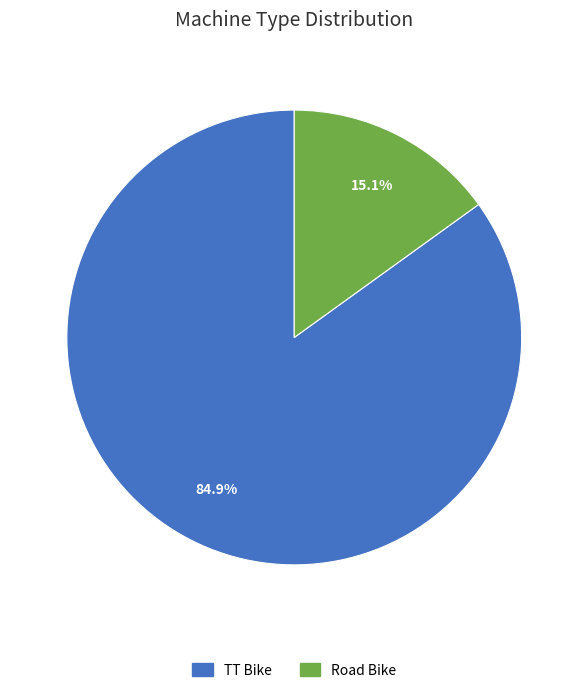

Do TT Bike and Road Bike together represent more than half of the pie?

Yes